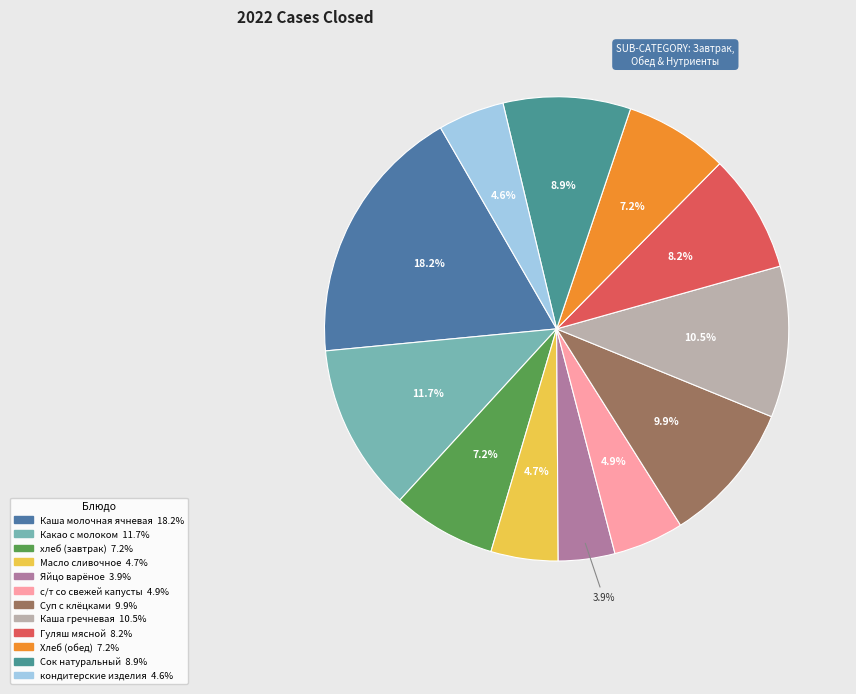

What is the largest slice in the pie chart?

Каша молочная ячневая